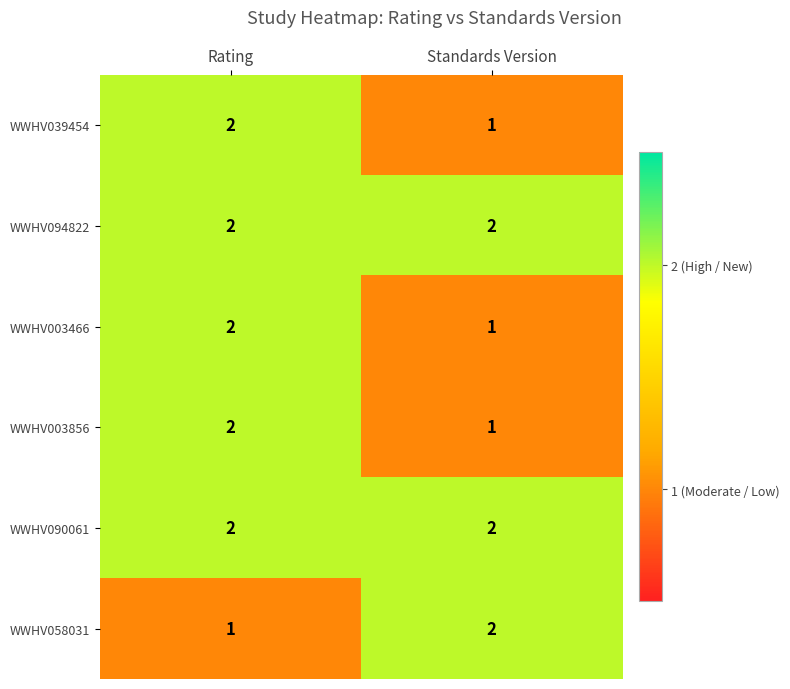

What is the spread (max minus min) of values at Standards Version?

1